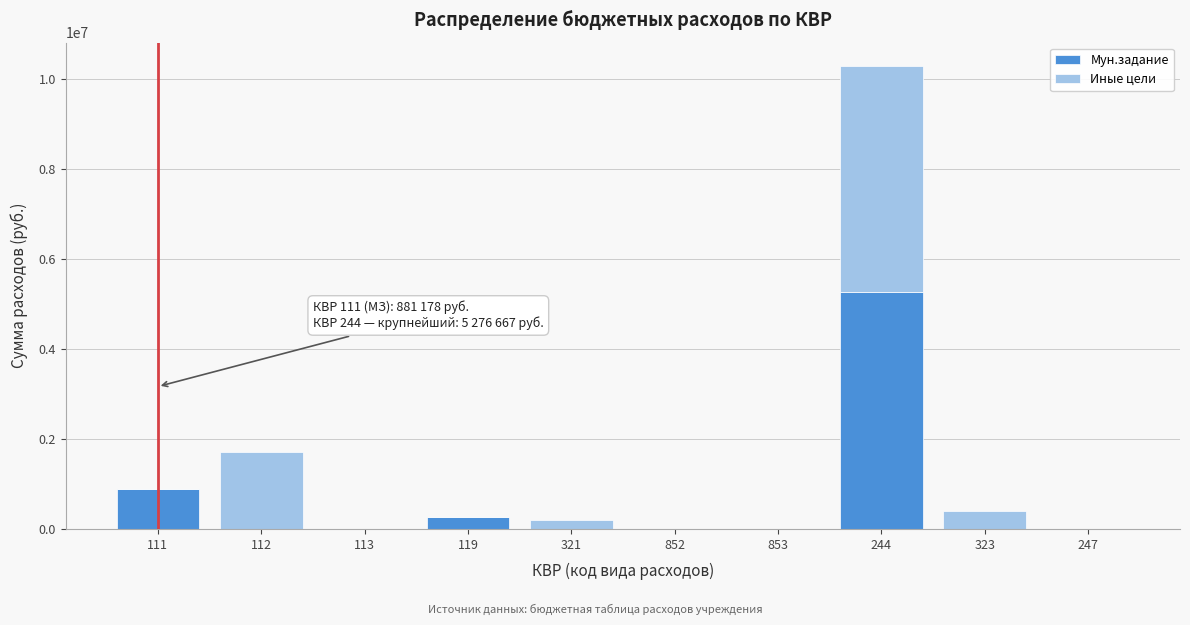

Reading left to right, transcribe the values for Мун.задание.

111=881177.9	112=0.0	113=0.0	119=266115.7	321=0.0	852=0.0	853=0.0	244=5276666.8	323=0.0	247=0.0